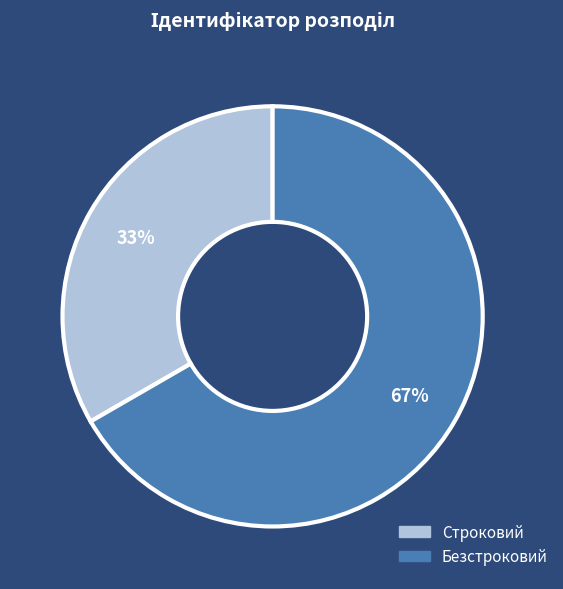

To the nearest percent, what is the average slice percentage?

50%